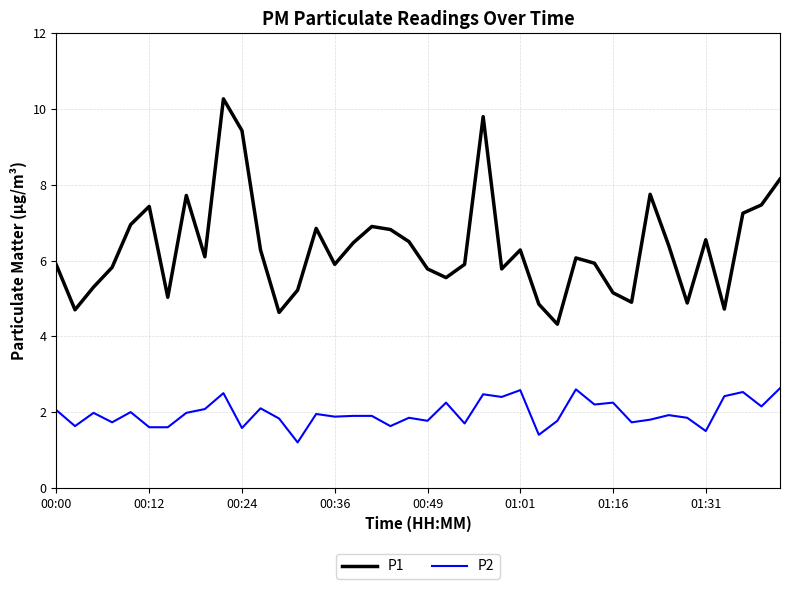

Rank the series by their maximum value, from highest to lowest.

P1, P2